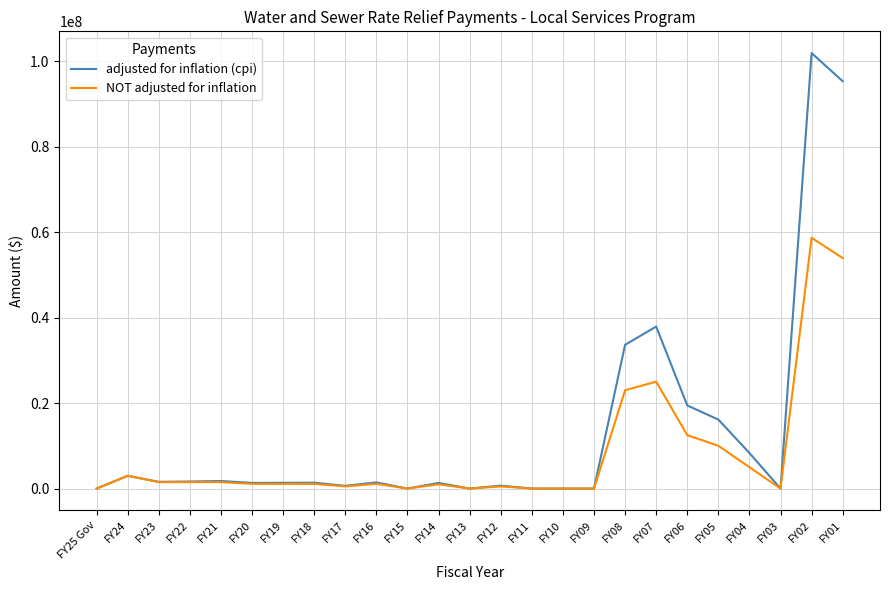

How many categories are shown in the chart?

25